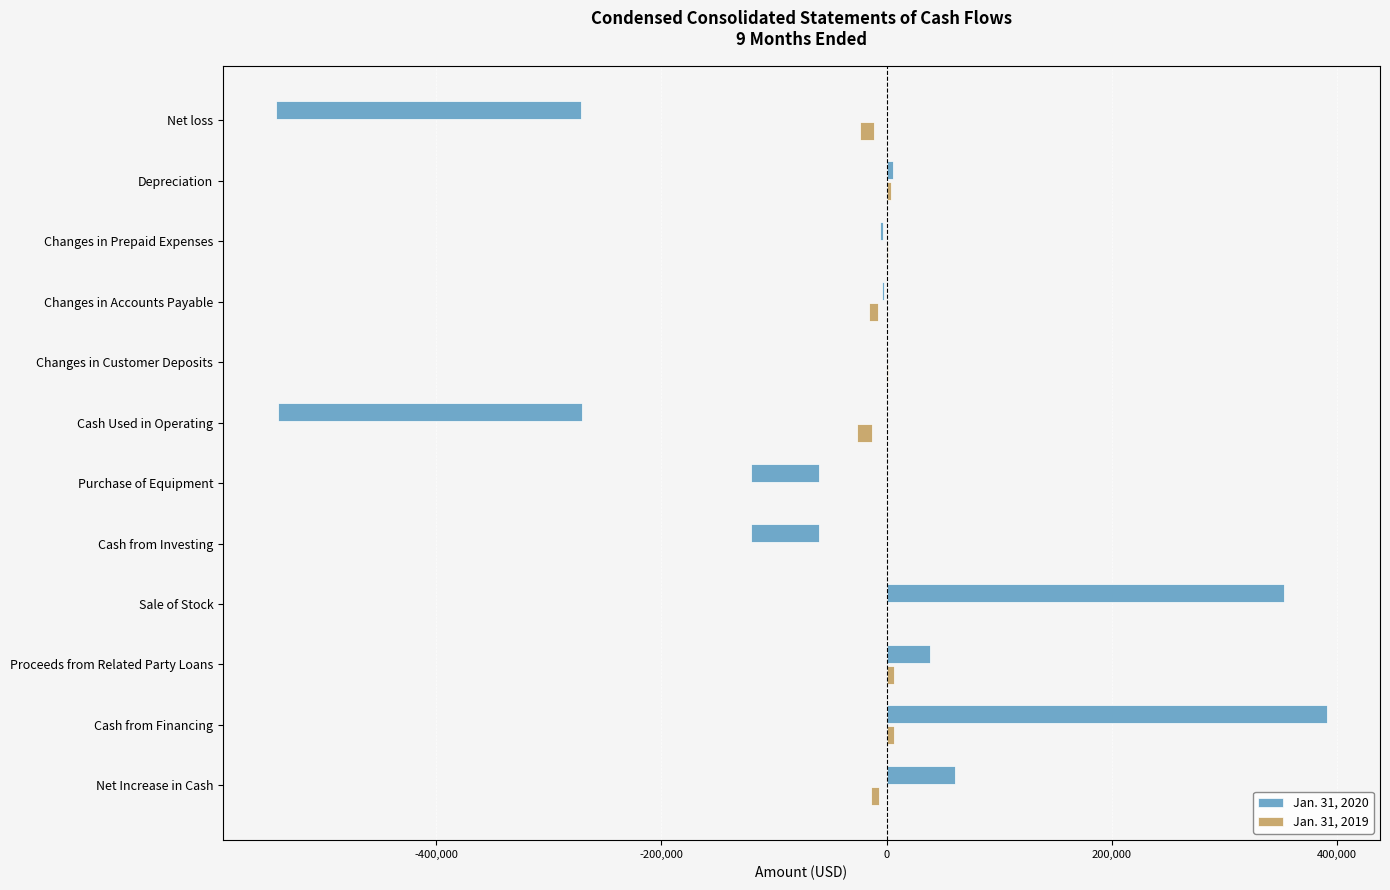

List the series in order of their overall mean, highest first.

Jan. 31, 2020, Jan. 31, 2019